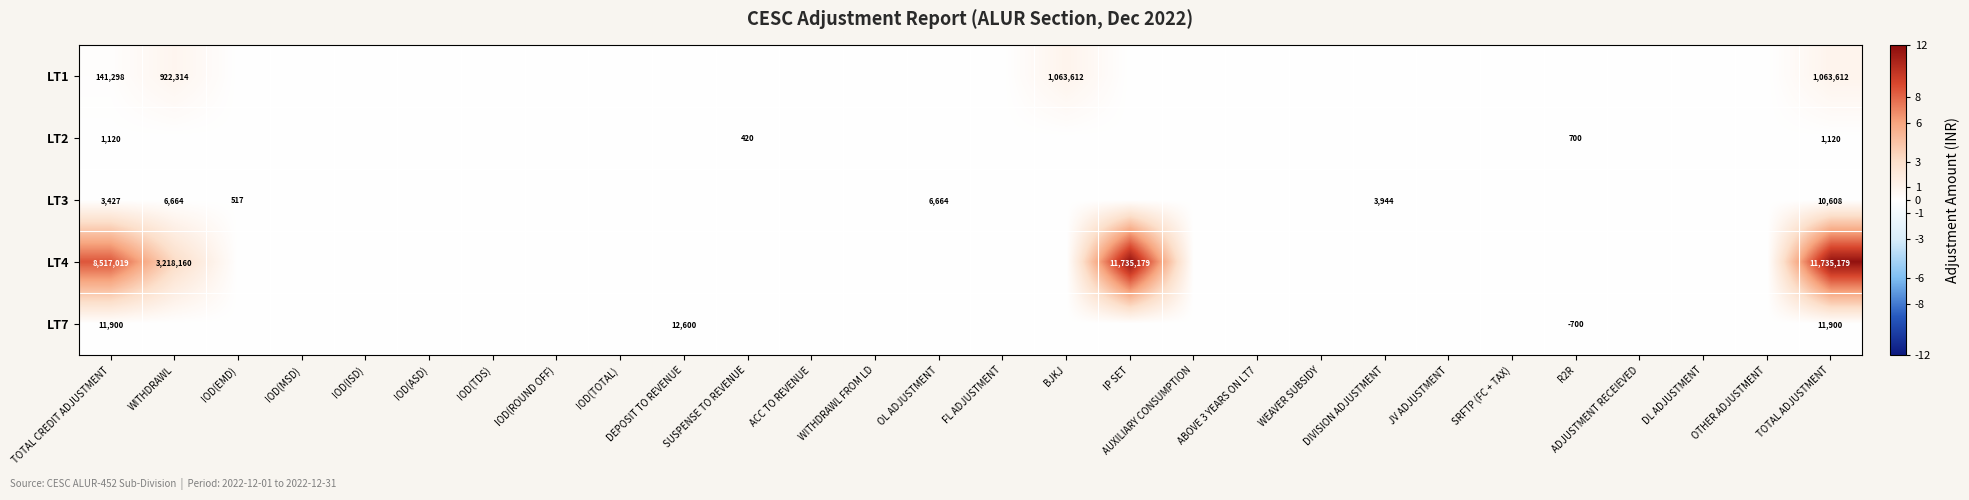

The value of LT1 at WITHDRAWL is 203188. True or false?

False